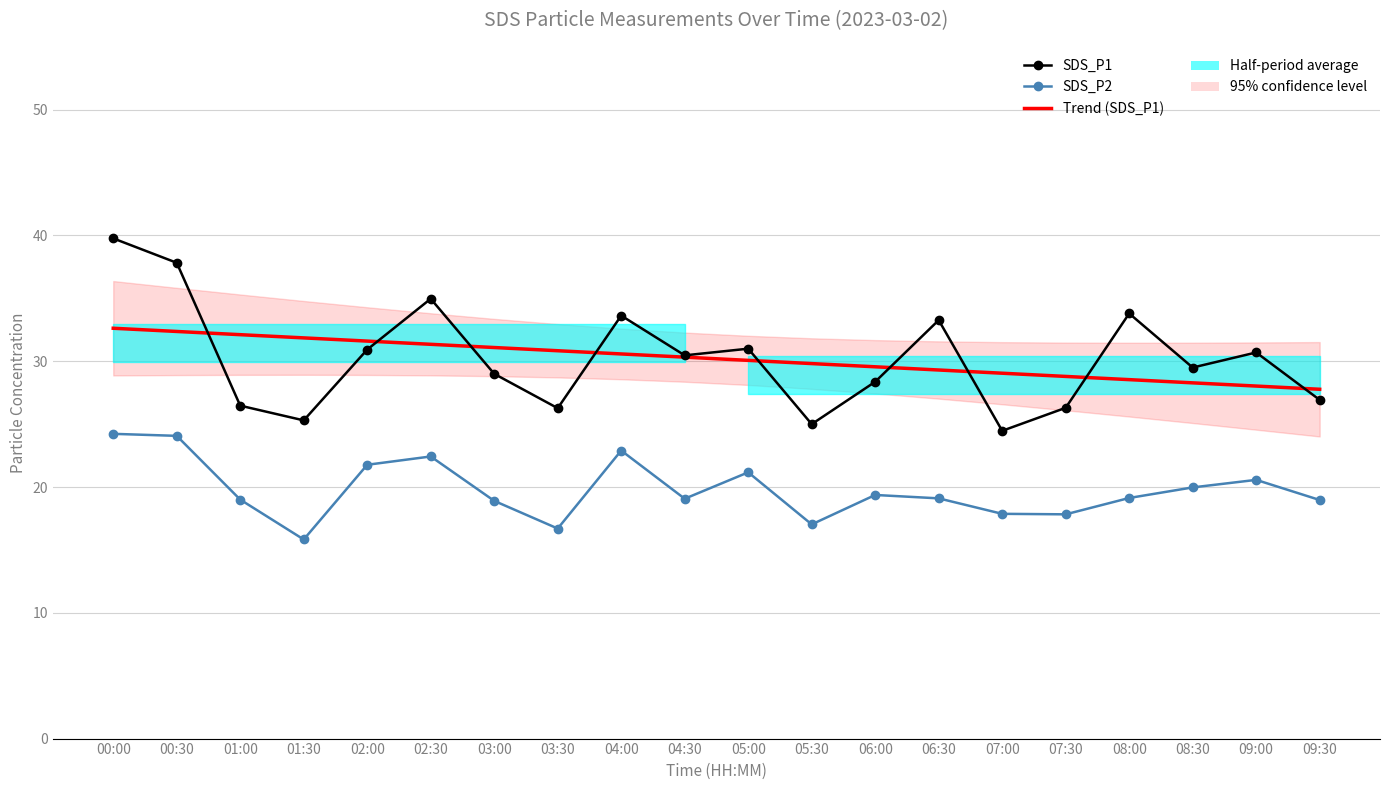

Which series changed the most between 00:30 and 05:30?

SDS_P1